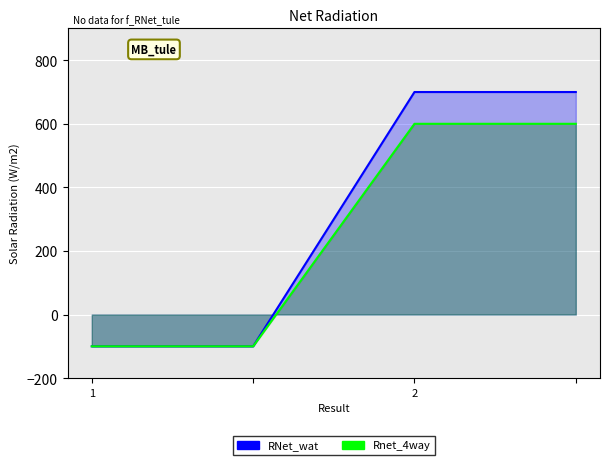

Rank the series at 2 from highest to lowest value.

RNet_wat, Rnet_4way